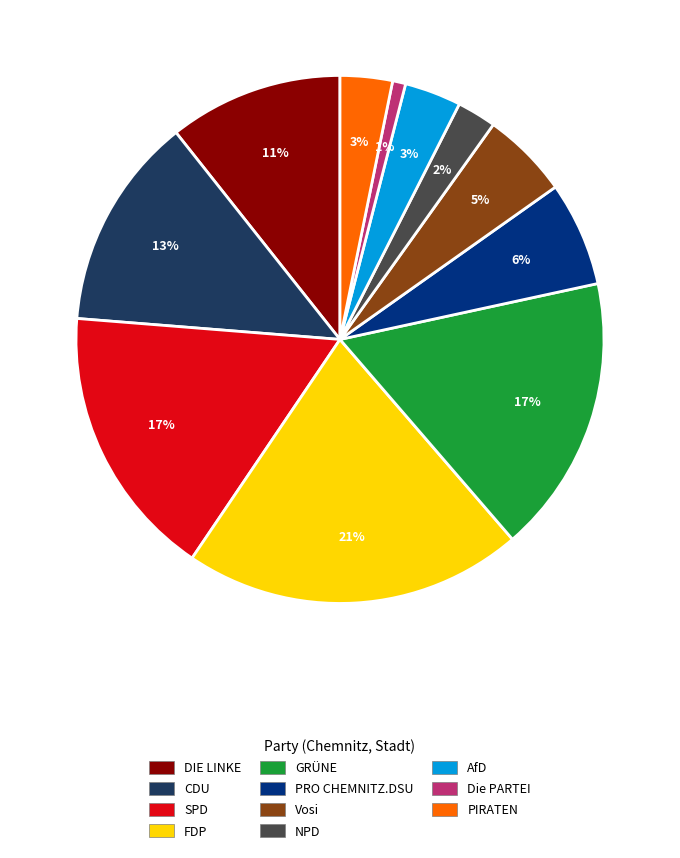

How many segments does this pie chart have?

11